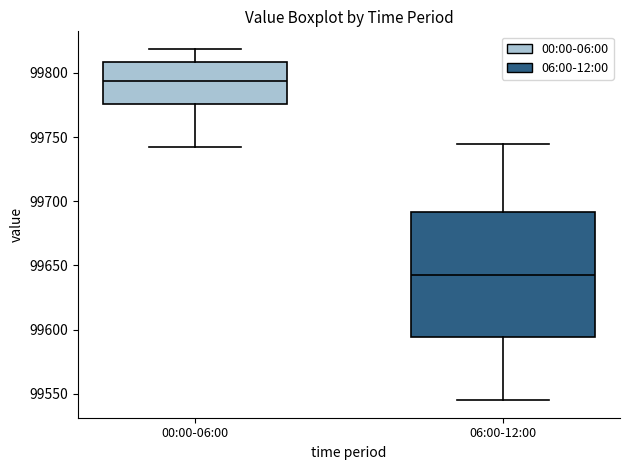

Which box is the tallest, from its lower edge to its upper edge?

06:00-12:00